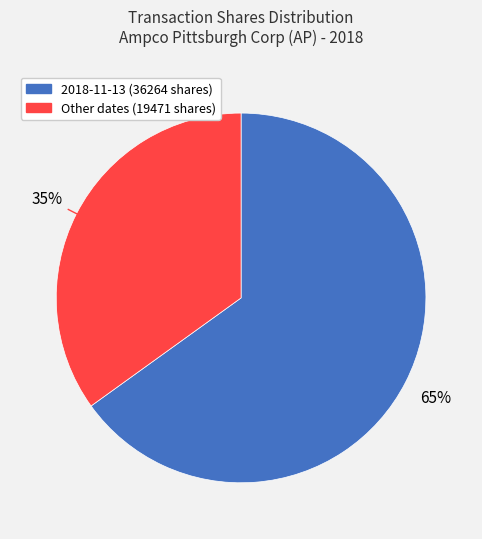

Does any single category account for the majority?

Yes